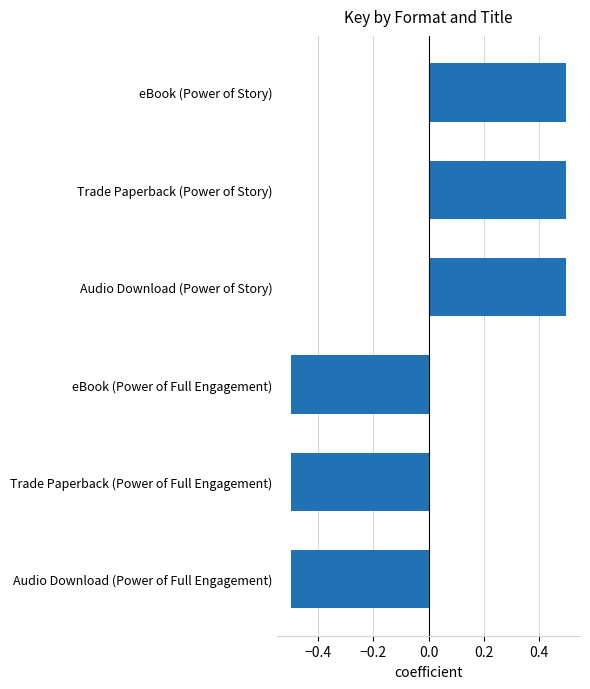

What is the approximate value at Audio Download (Power of Full Engagement)?

-0.5